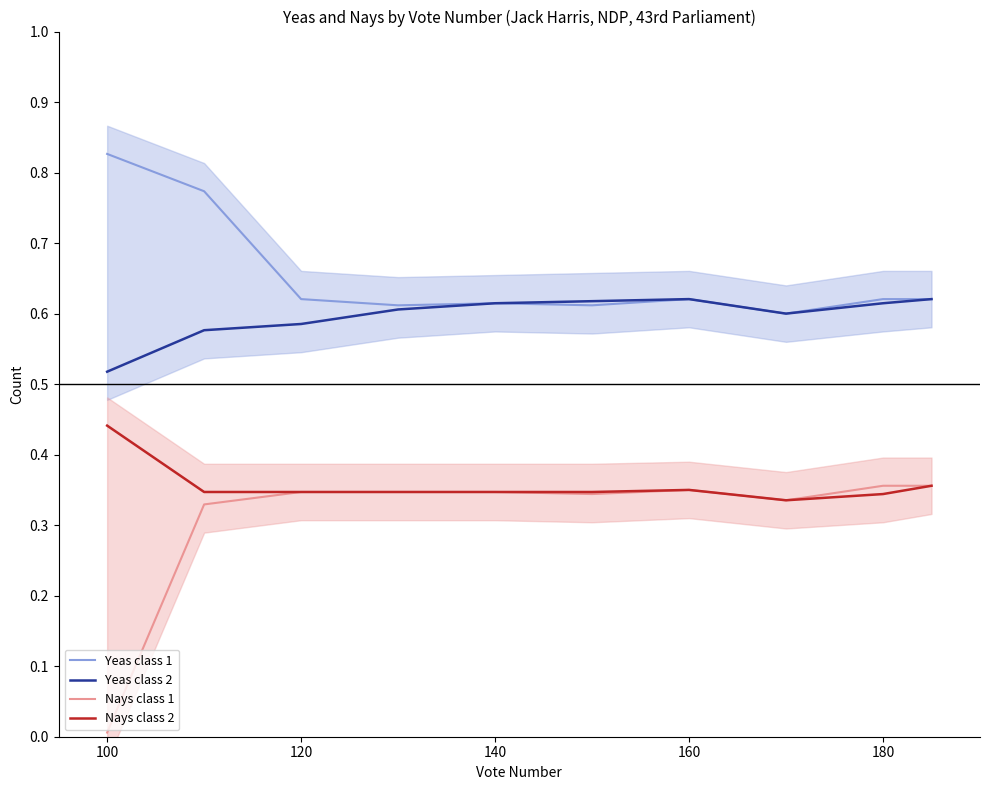

At which label does Yeas class 2 reach its minimum?

100